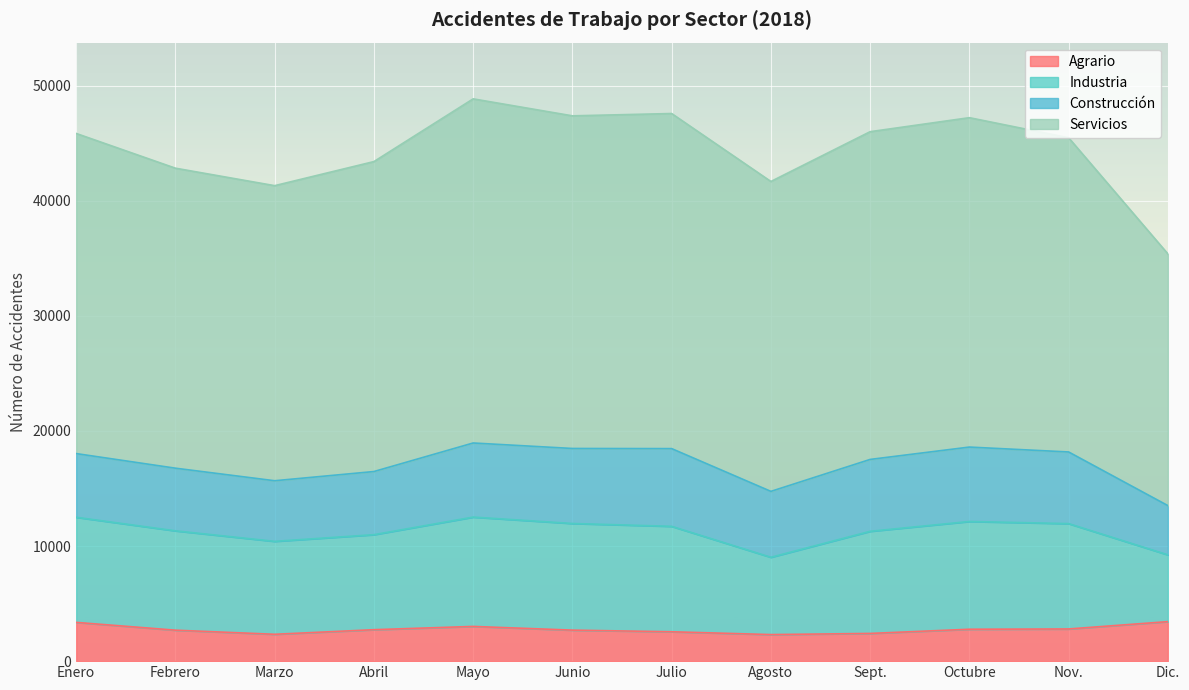

What are all the series names shown in the legend?

Agrario, Industria, Construcción, Servicios